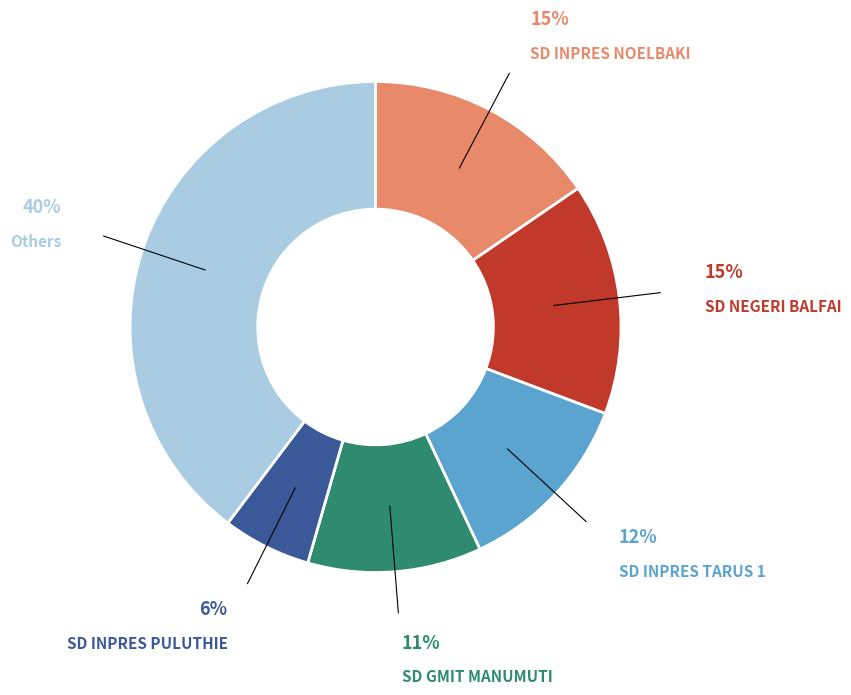

To the nearest percent, what is the average slice percentage?

17%